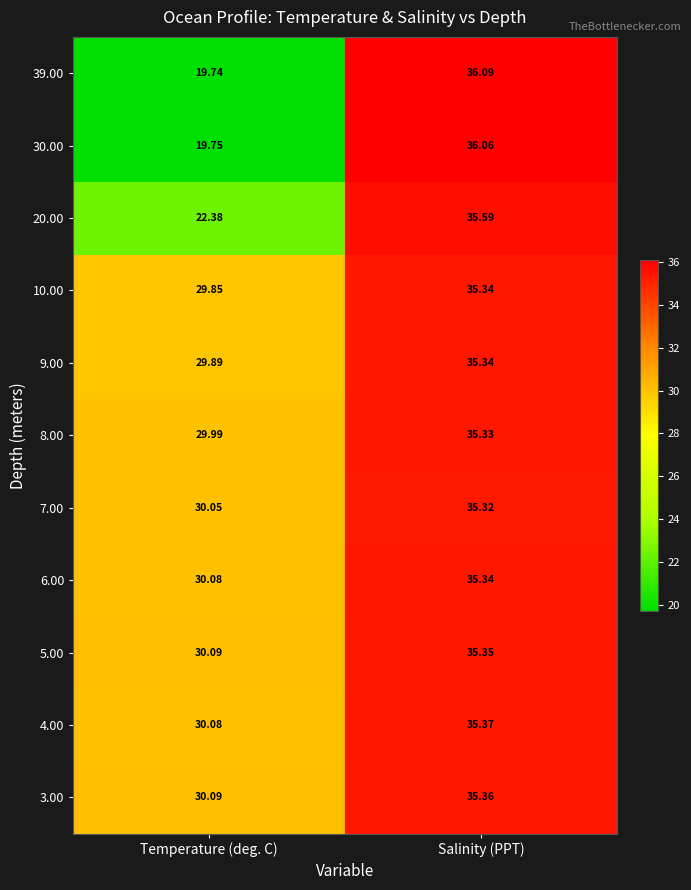

At which label is 20.00 closest to 28?

Temperature (deg. C)